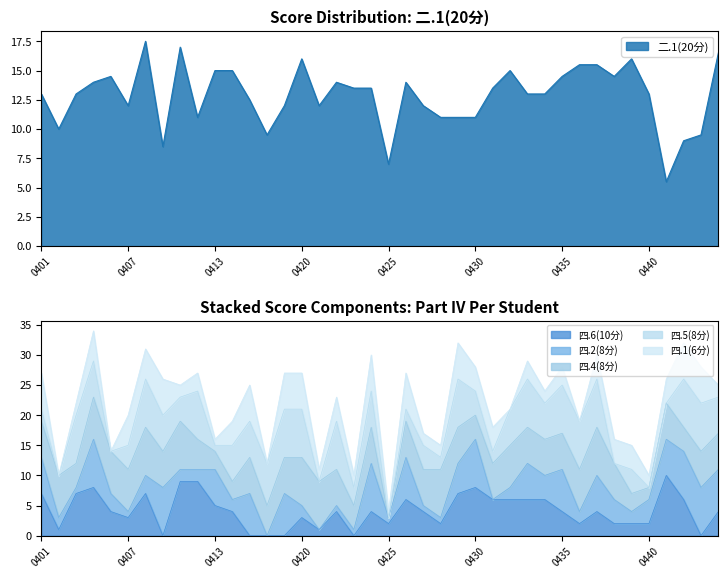

How many 四.4(8分) values are between 5 and 7?

25